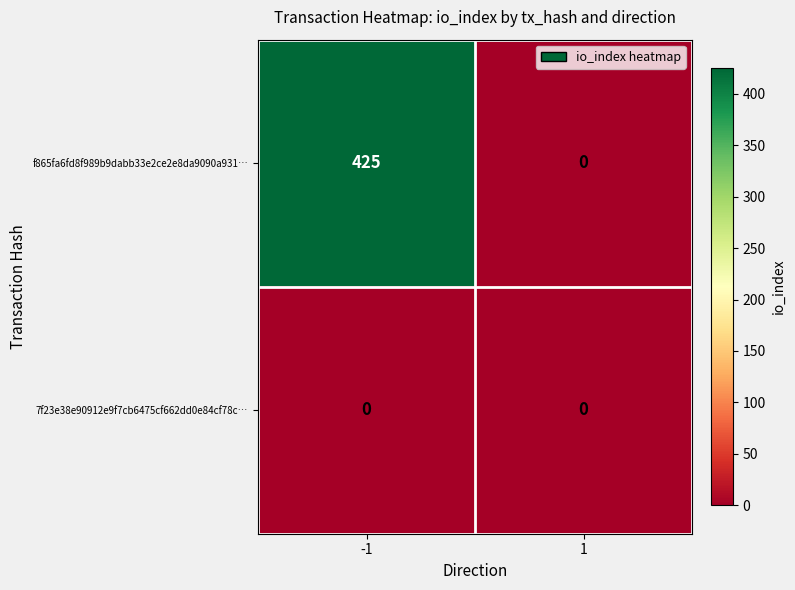

What is the sum of all f865fa6fd8f989b9dabb33e2ce2e8da9090a931… values?

425